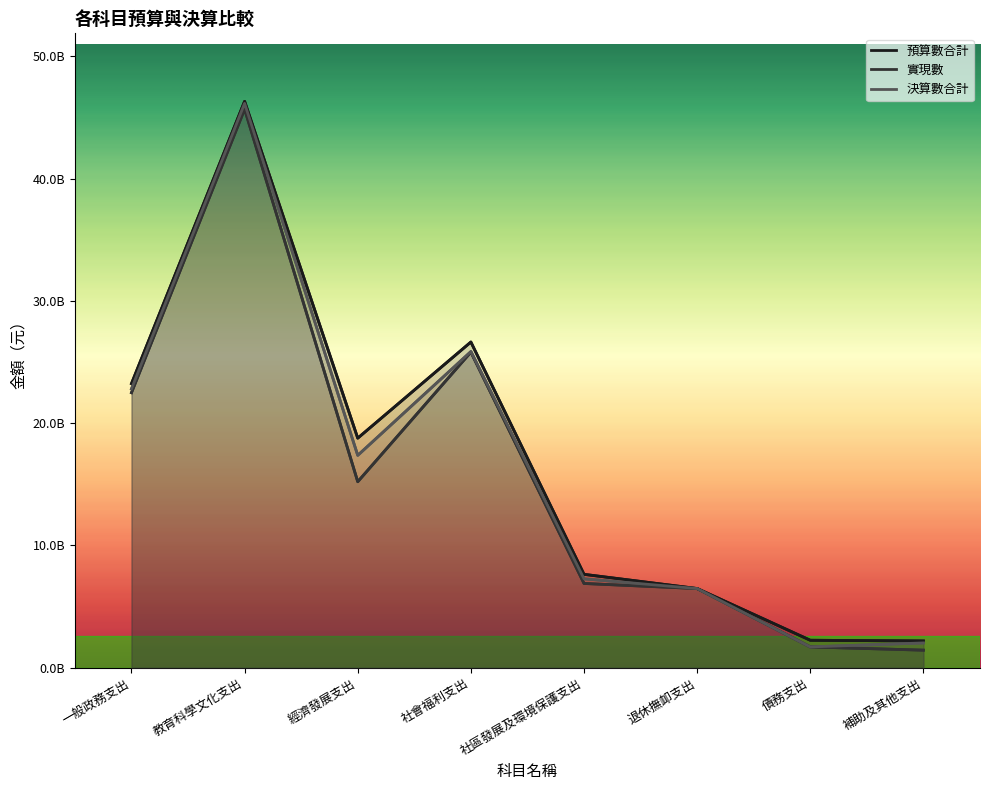

What value does the 實現數 series have at 債務支出, to the nearest 50?

1699825750